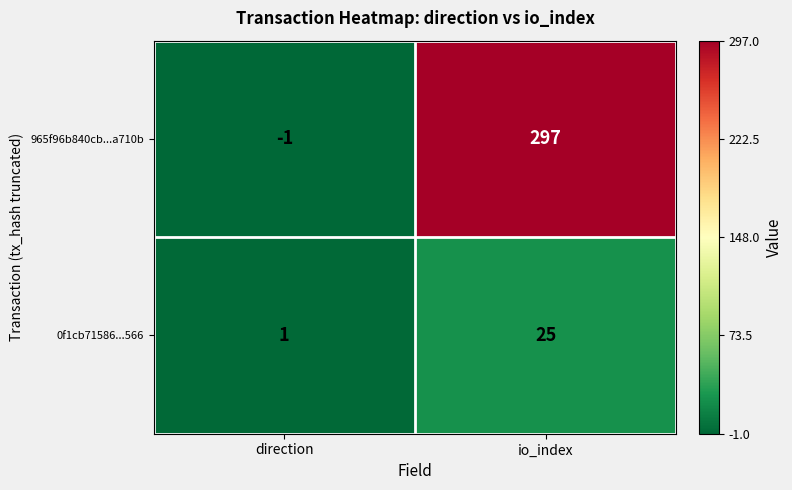

What is the greatest value displayed?

297